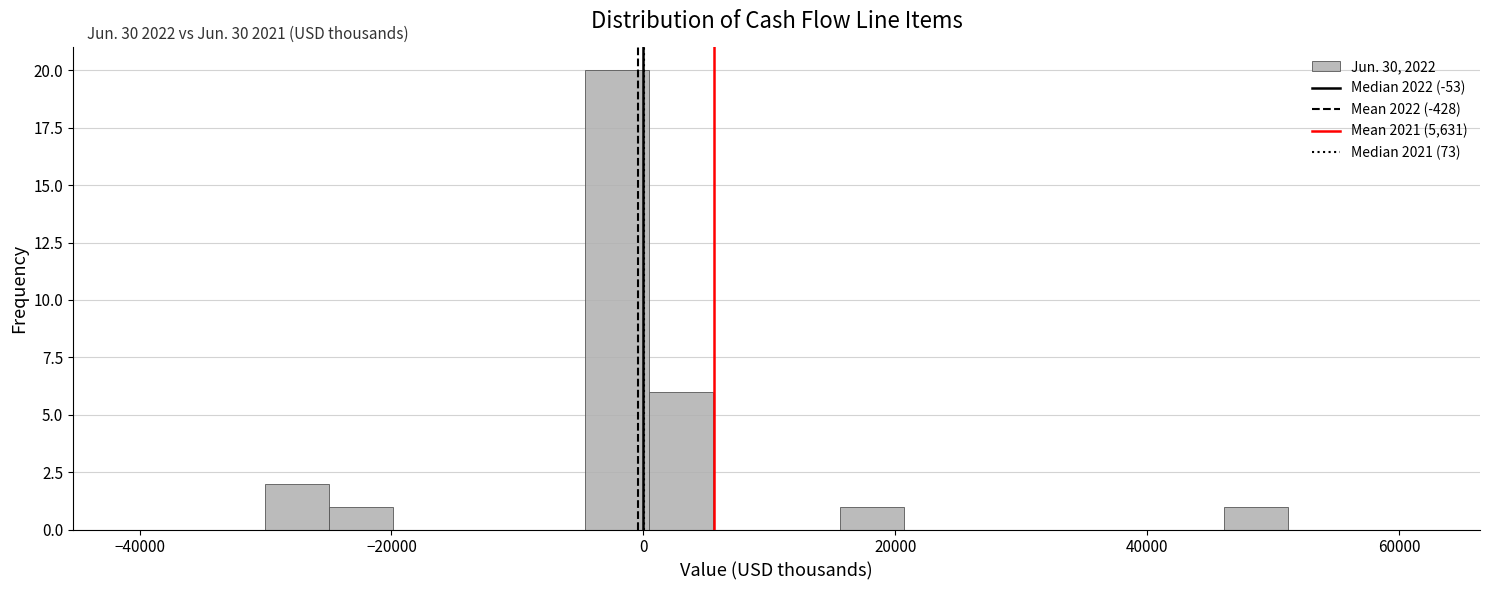

Read against the x-axis, roughly where is the centre of the tallest bar?

-2000